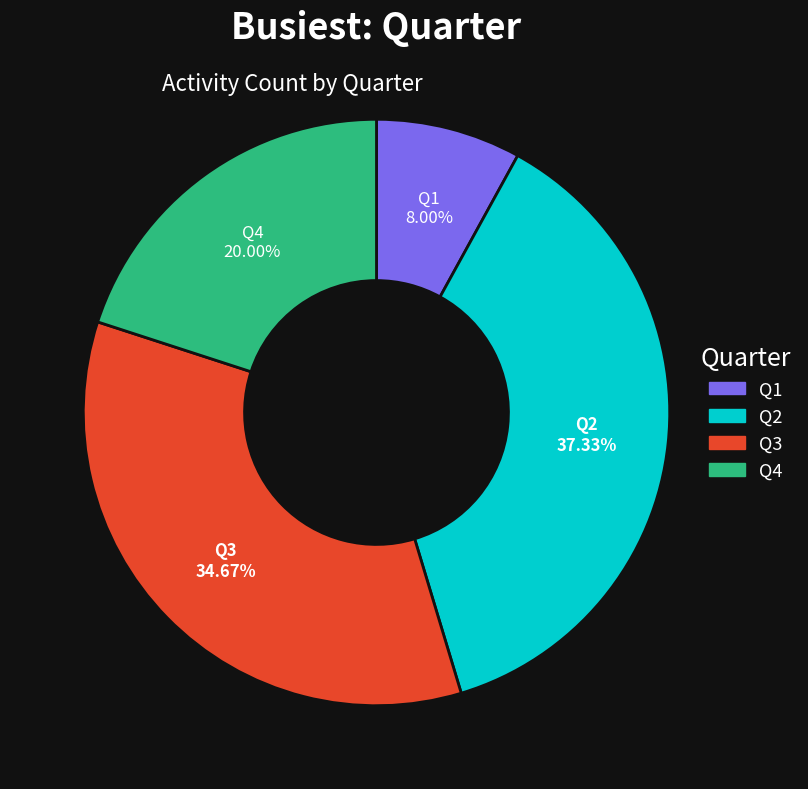

Rank the categories by value from highest to lowest.

Q2, Q3, Q4, Q1